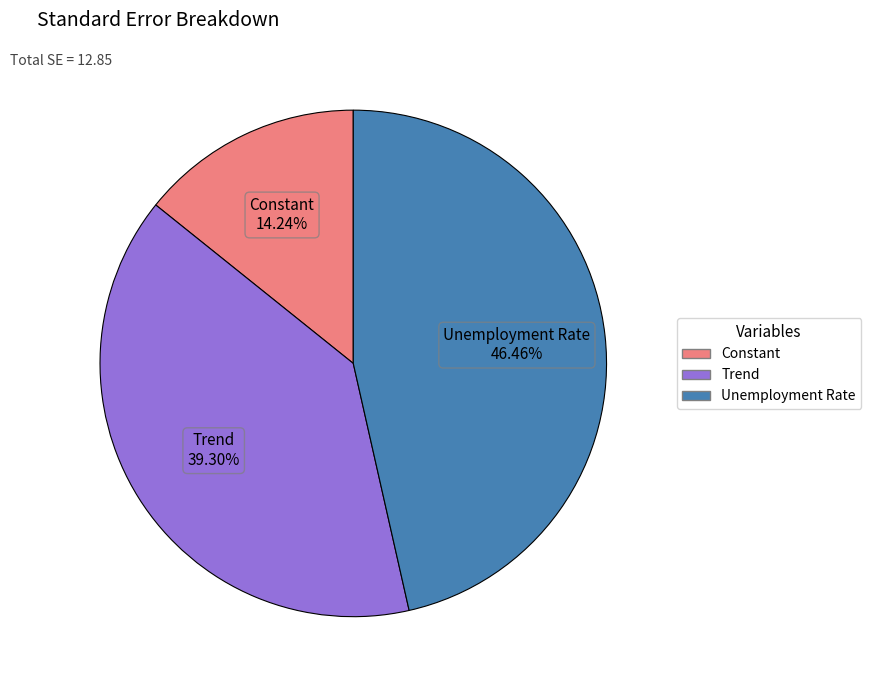

Is Trend the majority of the pie?

No